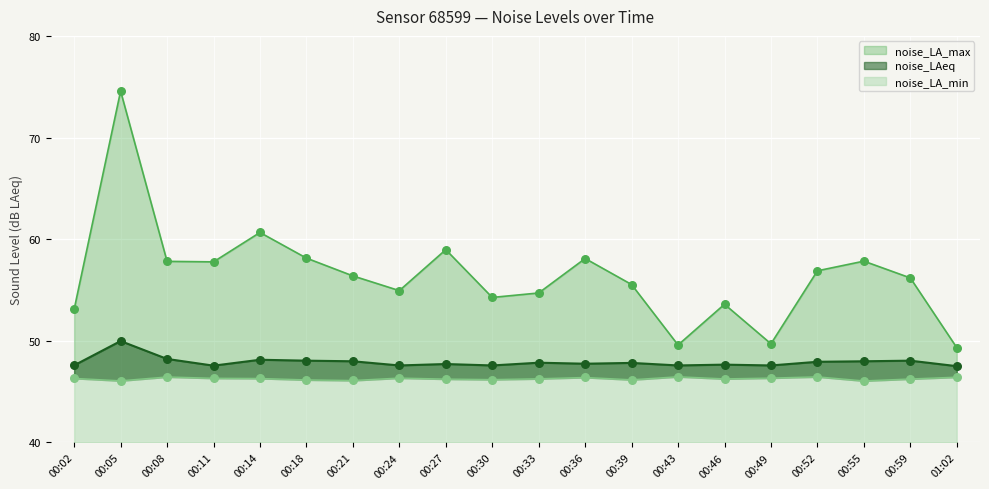

Which series has the largest total across all categories?

noise_LA_max